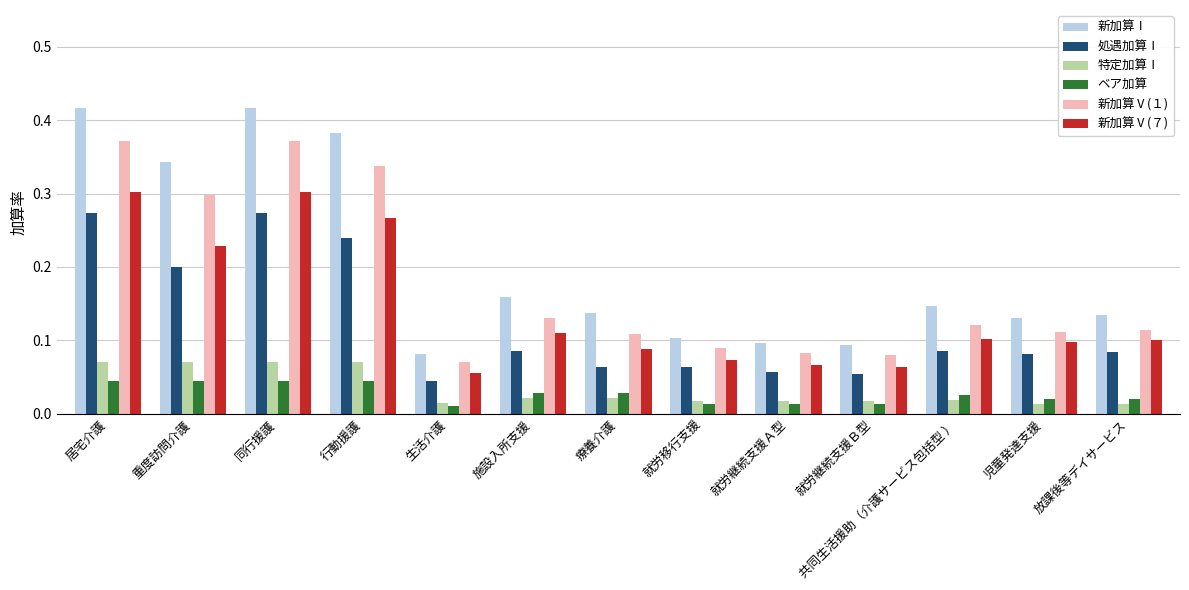

Which series changed the most between 生活介護 and 療養介護?

新加算Ⅰ